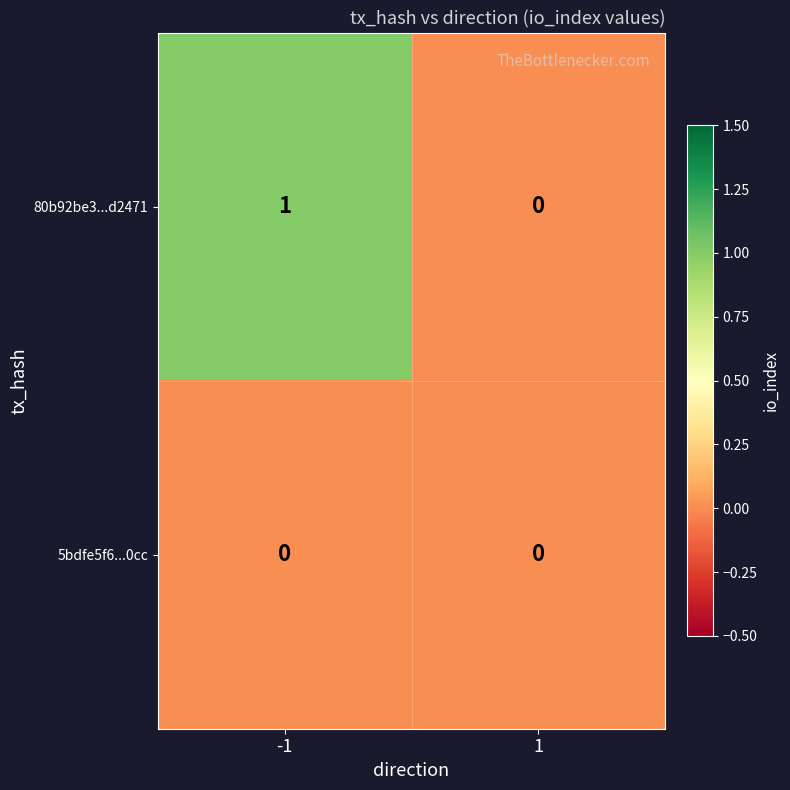

Rank the series by their average value, from highest to lowest.

80b92be3...d2471, 5bdfe5f6...0cc